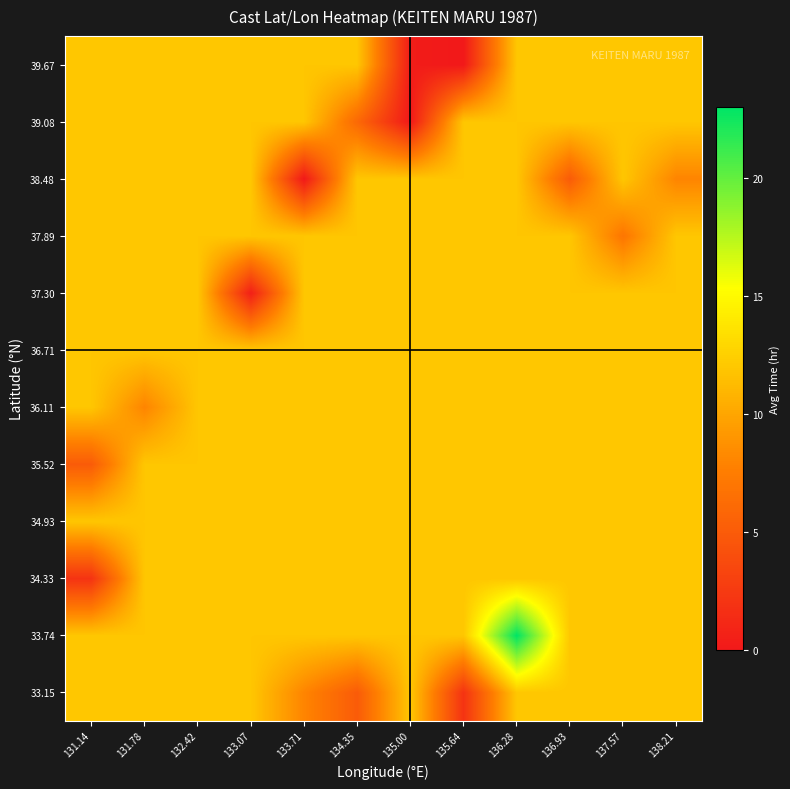

Reading left to right, extract all data points from this chart.

33.15: 131.14=11.9	131.78=11.9	132.42=11.9	133.07=11.9	133.71=8.0	134.35=5.0	135.00=11.9	135.64=2.0	136.28=11.9	136.93=11.9	137.57=11.9	138.21=11.9
33.74: 131.14=11.9	131.78=11.9	132.42=11.9	133.07=11.9	133.71=11.9	134.35=11.9	135.00=11.9	135.64=11.9	136.28=23.0	136.93=11.9	137.57=11.9	138.21=11.9
34.33: 131.14=2.0	131.78=11.9	132.42=11.9	133.07=11.9	133.71=11.9	134.35=11.9	135.00=11.9	135.64=11.9	136.28=11.9	136.93=11.9	137.57=11.9	138.21=11.9
34.93: 131.14=11.9	131.78=11.9	132.42=11.9	133.07=11.9	133.71=11.9	134.35=11.9	135.00=11.9	135.64=11.9	136.28=11.9	136.93=11.9	137.57=11.9	138.21=11.9
35.52: 131.14=5.0	131.78=11.9	132.42=11.9	133.07=11.9	133.71=11.9	134.35=11.9	135.00=11.9	135.64=11.9	136.28=11.9	136.93=11.9	137.57=11.9	138.21=11.9
36.11: 131.14=11.9	131.78=8.0	132.42=11.9	133.07=11.9	133.71=11.9	134.35=11.9	135.00=11.9	135.64=11.9	136.28=11.9	136.93=11.9	137.57=11.9	138.21=11.9
36.71: 131.14=11.9	131.78=11.9	132.42=11.9	133.07=11.9	133.71=11.9	134.35=11.9	135.00=11.9	135.64=11.9	136.28=11.9	136.93=11.9	137.57=11.9	138.21=11.9
37.30: 131.14=11.9	131.78=11.9	132.42=11.9	133.07=0.5	133.71=11.9	134.35=11.9	135.00=11.9	135.64=11.9	136.28=11.9	136.93=11.9	137.57=11.9	138.21=11.9
37.89: 131.14=11.9	131.78=11.9	132.42=11.9	133.07=11.9	133.71=11.9	134.35=11.9	135.00=11.9	135.64=11.9	136.28=11.9	136.93=11.9	137.57=7.0	138.21=11.9
38.48: 131.14=11.9	131.78=11.9	132.42=11.9	133.07=11.9	133.71=0.0	134.35=11.9	135.00=11.9	135.64=11.9	136.28=11.9	136.93=5.0	137.57=11.9	138.21=8.0
39.08: 131.14=11.9	131.78=11.9	132.42=11.9	133.07=11.9	133.71=11.9	134.35=6.0	135.00=0.0	135.64=11.9	136.28=11.9	136.93=11.9	137.57=11.9	138.21=11.9
39.67: 131.14=11.9	131.78=11.9	132.42=11.9	133.07=11.9	133.71=11.9	134.35=11.9	135.00=0.3	135.64=0.0	136.28=11.9	136.93=11.9	137.57=11.9	138.21=11.9